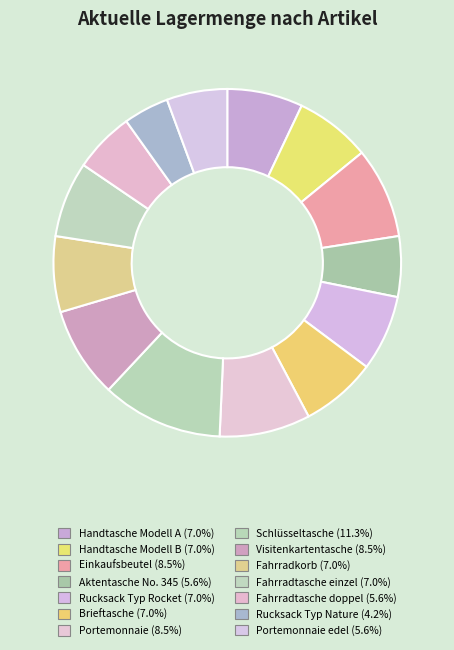

Rank the categories by value from highest to lowest.

Schlüsseltasche, Einkaufsbeutel, Portemonnaie, Visitenkartentasche, Handtasche Modell A, Handtasche Modell B, Rucksack Typ Rocket, Brieftasche, Fahrradkorb, Fahrradtasche einzel, Aktentasche No. 345, Fahrradtasche doppel, Portemonnaie edel, Rucksack Typ Nature